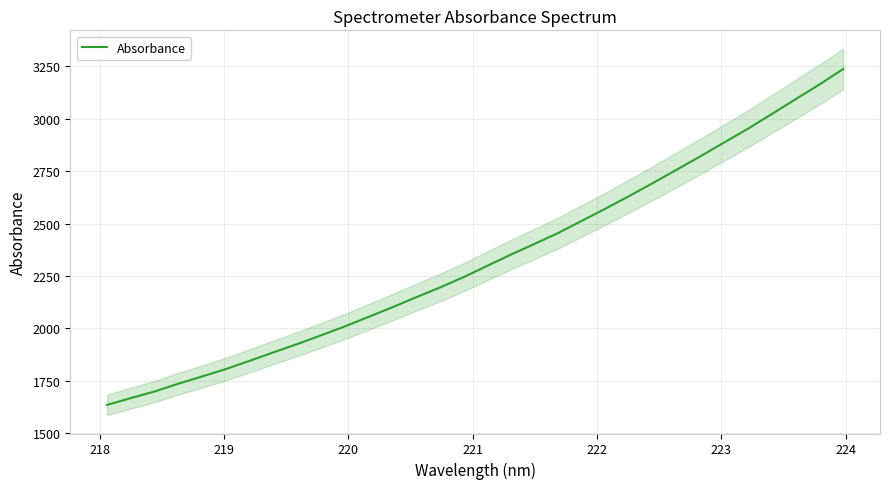

How many lines are shown in the chart?

1